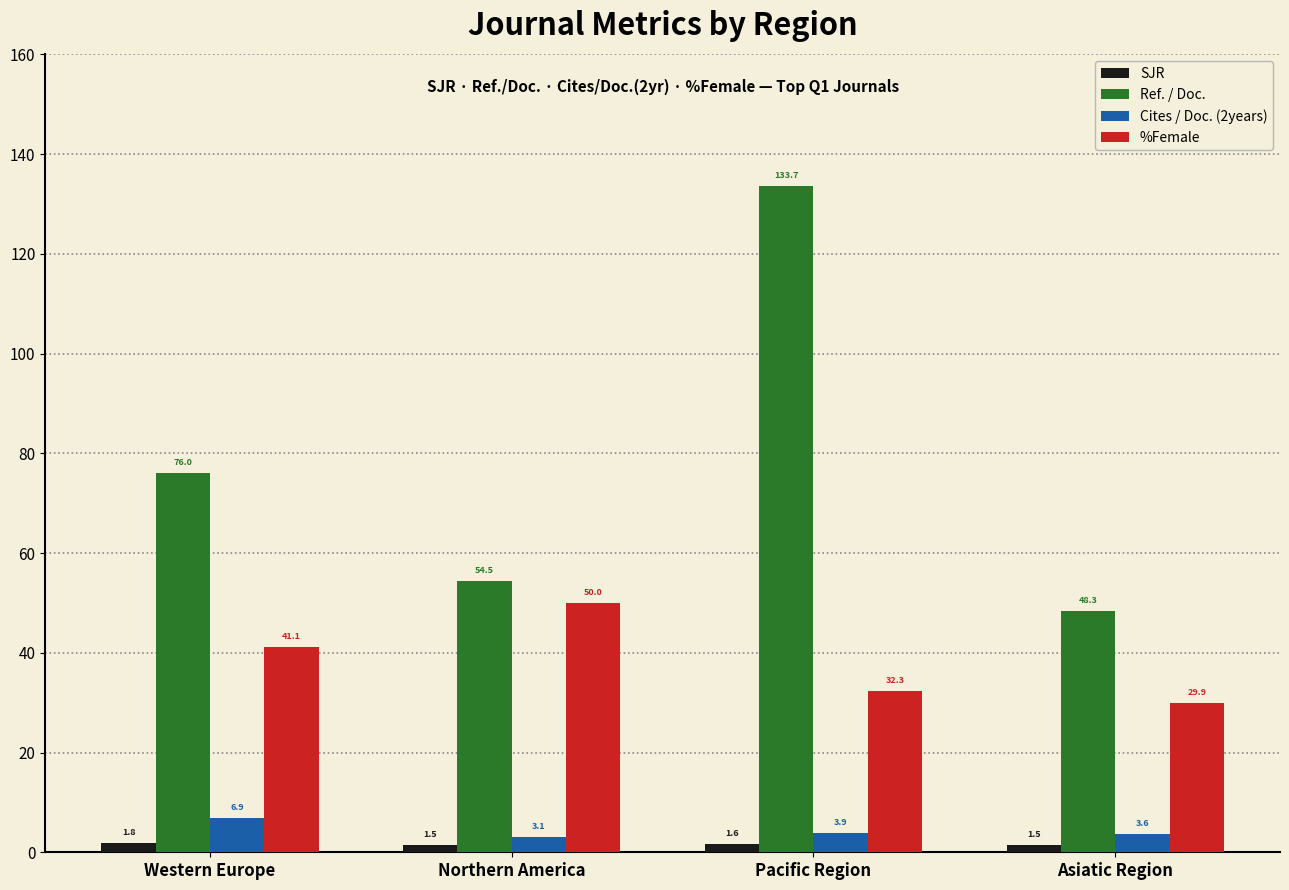

What is the sum of all SJR values?

6.4